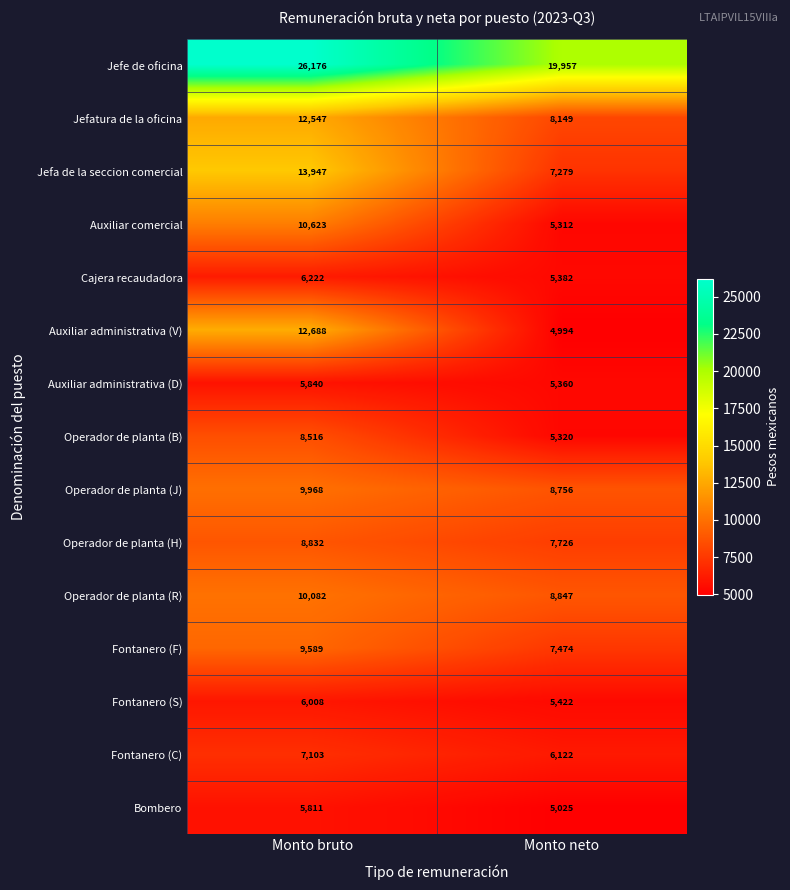

Which series has the widest spread of values?

Auxiliar administrativa (V)